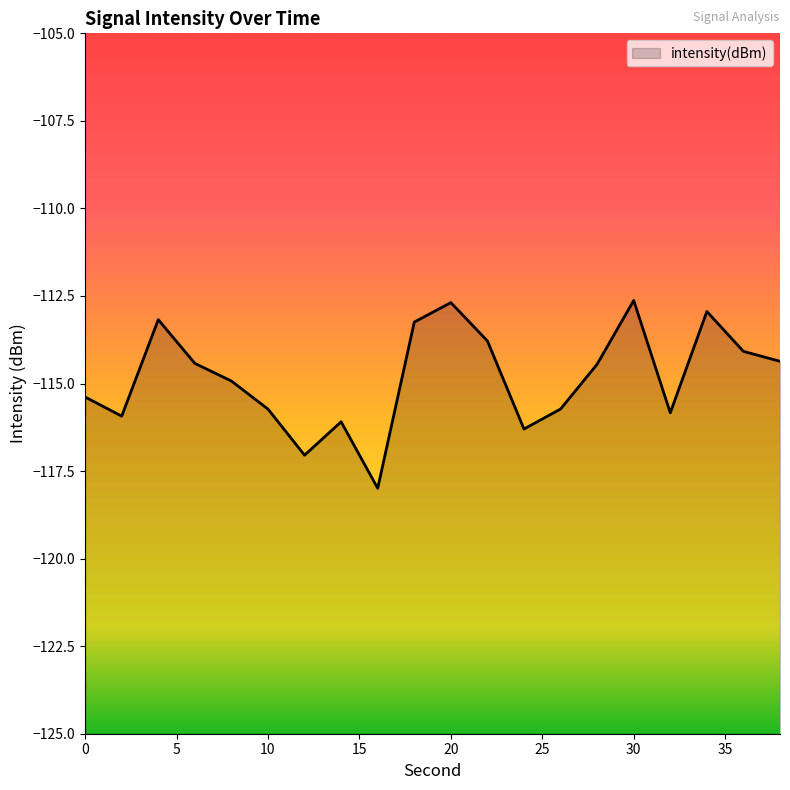

Where does the data first go above -114?

4